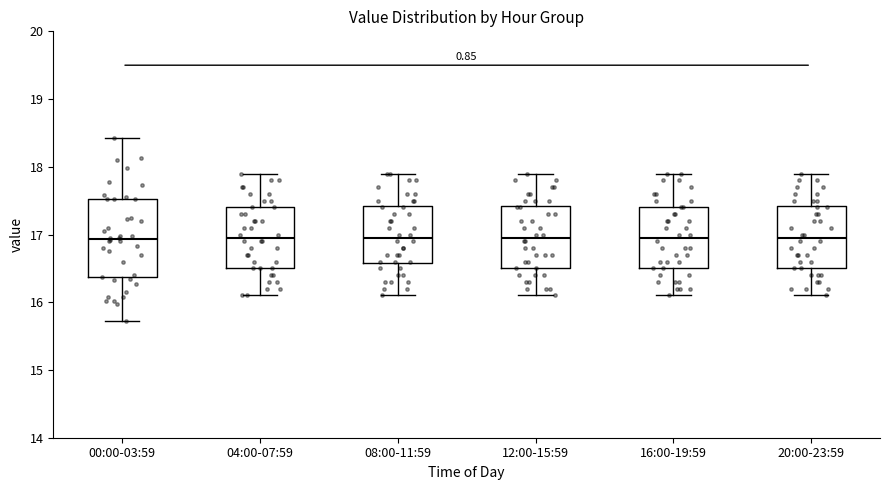

Reading left to right, transcribe this box plot: for each box, give where its median line is, the range the box spans, and where its two whiskers end, as read against the y-axis. The values are not printed on the chart, so give them approximately, as read against the axis.

00:00-03:59: median 16.9, box 16.4 to 17.5, whiskers 15.7 to 18.4
04:00-07:59: median 17.0, box 16.5 to 17.4, whiskers 16.1 to 17.9
08:00-11:59: median 17.0, box 16.6 to 17.4, whiskers 16.1 to 17.9
12:00-15:59: median 17.0, box 16.5 to 17.4, whiskers 16.1 to 17.9
16:00-19:59: median 17.0, box 16.5 to 17.4, whiskers 16.1 to 17.9
20:00-23:59: median 17.0, box 16.5 to 17.4, whiskers 16.1 to 17.9